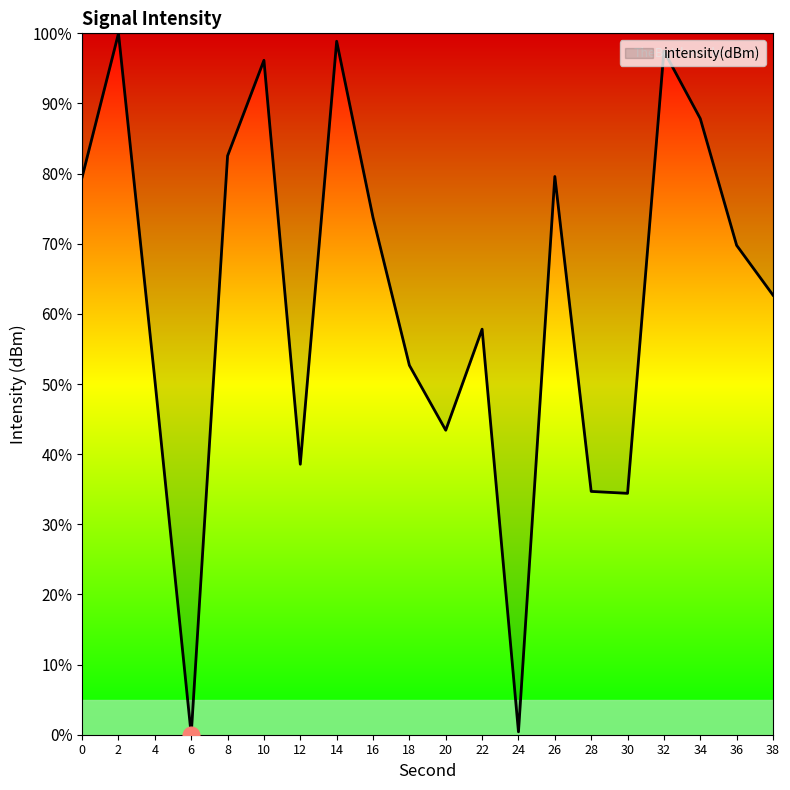

True or false: the data shows 82.5 at 8.

True